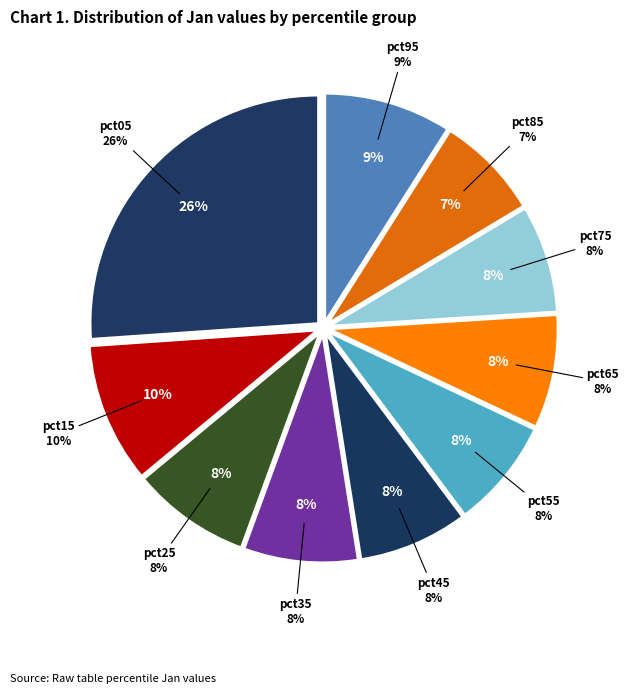

To the nearest percent, what is the average slice percentage?

10%